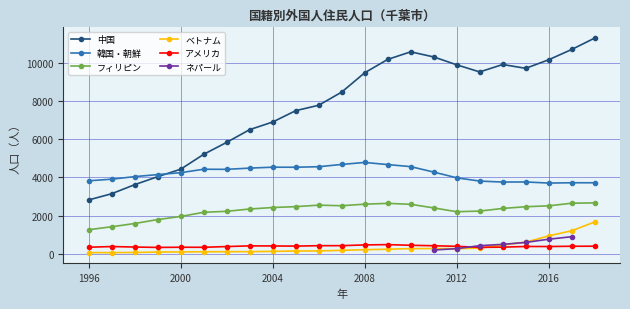

What is the sum of all アメリカ values?

8955